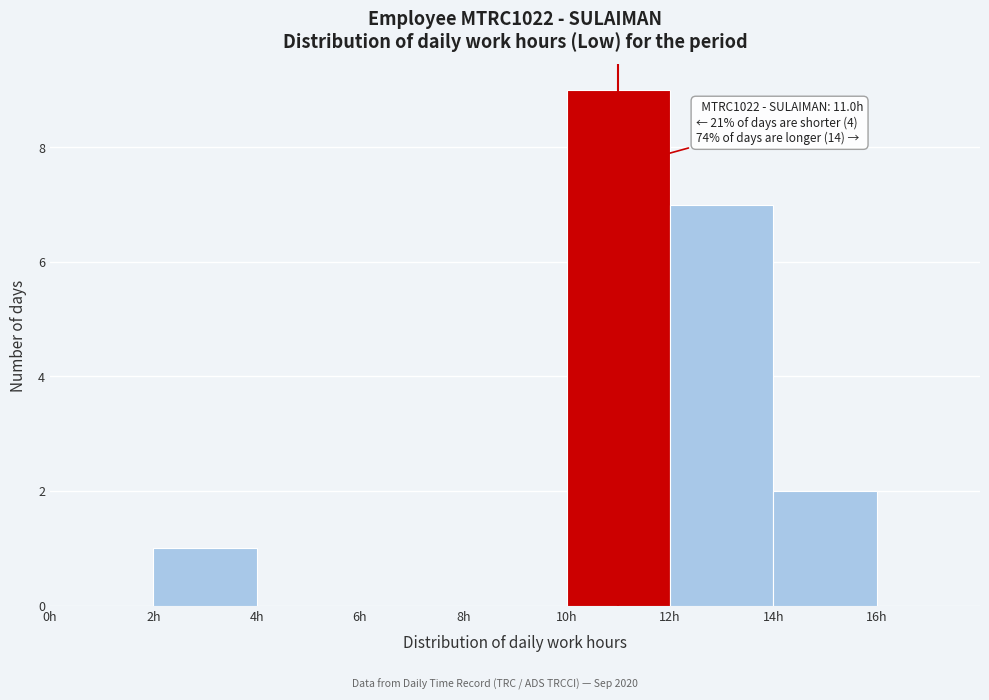

Over which range of the x-axis is the bar tallest?

10 to 12